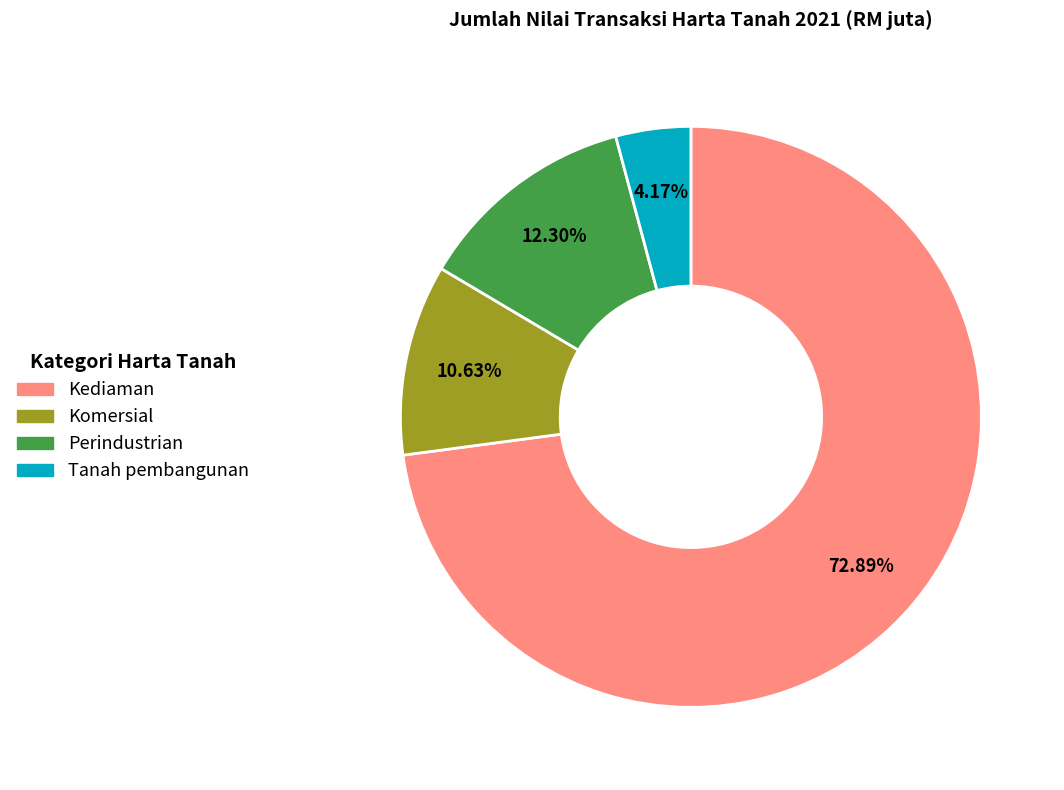

How much of the chart is everything except Perindustrian?

87.7%